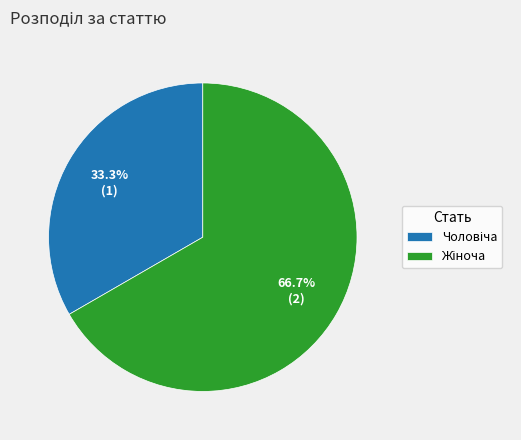

Does Жіноча represent more than half of the total?

Yes